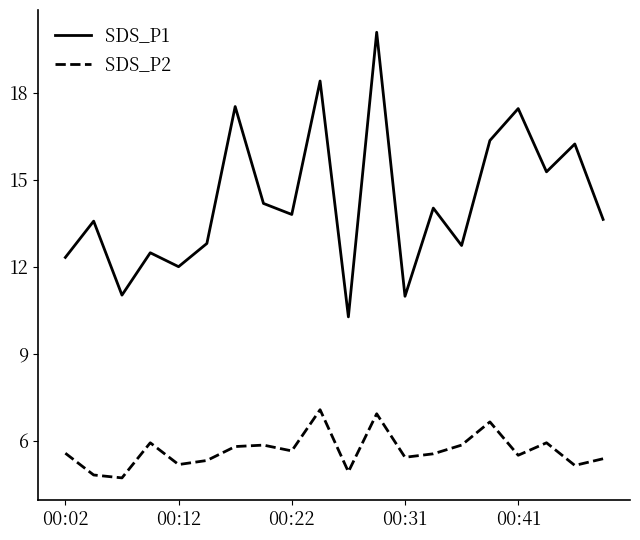

Which series has the largest total across all categories?

SDS_P1